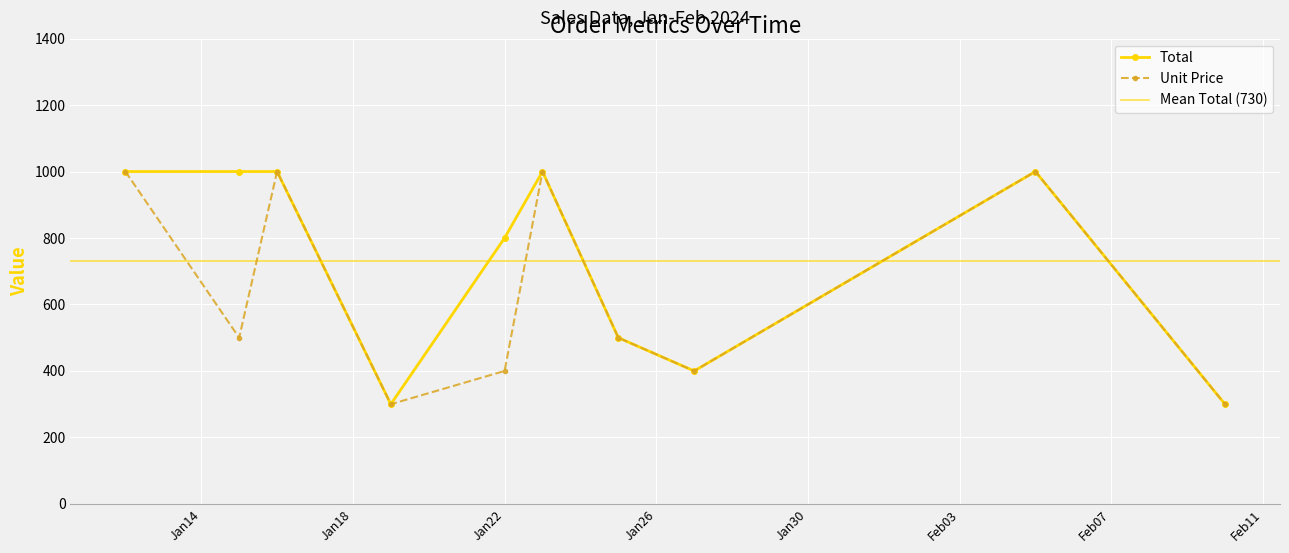

True or false: Unit Price and Total cross at least once.

False